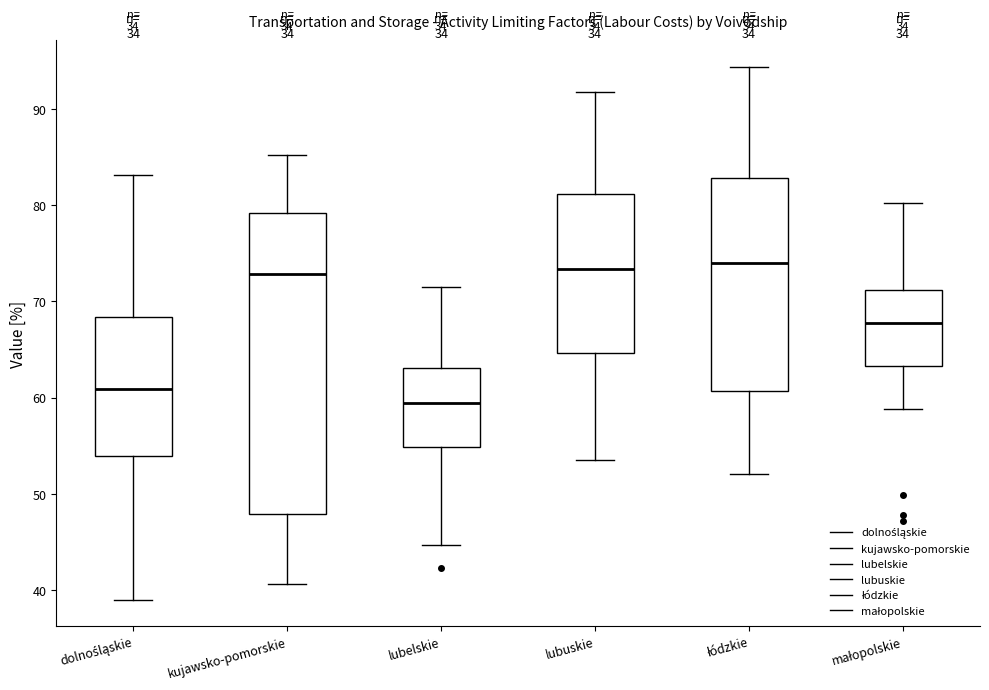

Reading left to right, read every box against the y-axis: the position of its median line, the range the box covers, and the ends of its whiskers. The values are not printed on the chart, so give them approximately, as read against the axis.

dolnośląskie: median 61, box 54 to 68, whiskers 39 to 83
kujawsko-pomorskie: median 73, box 48 to 79, whiskers 41 to 85
lubelskie: median 59, box 55 to 63, whiskers 45 to 72
lubuskie: median 73, box 65 to 81, whiskers 54 to 92
łódzkie: median 74, box 61 to 83, whiskers 52 to 94
małopolskie: median 68, box 63 to 71, whiskers 59 to 80